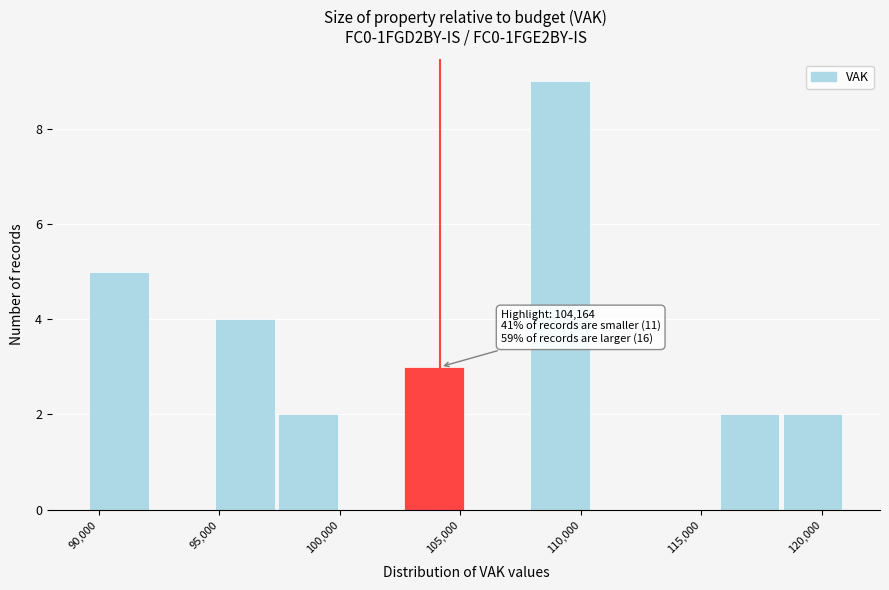

Which range on the x-axis has the tallest bar?

108000 to 110500